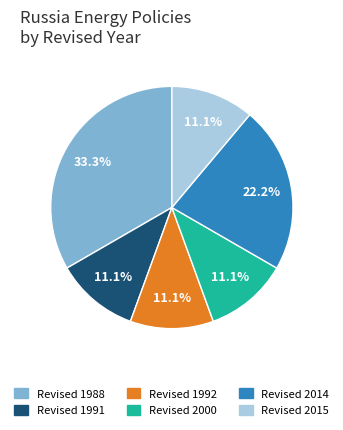

Does any single category account for the majority?

No